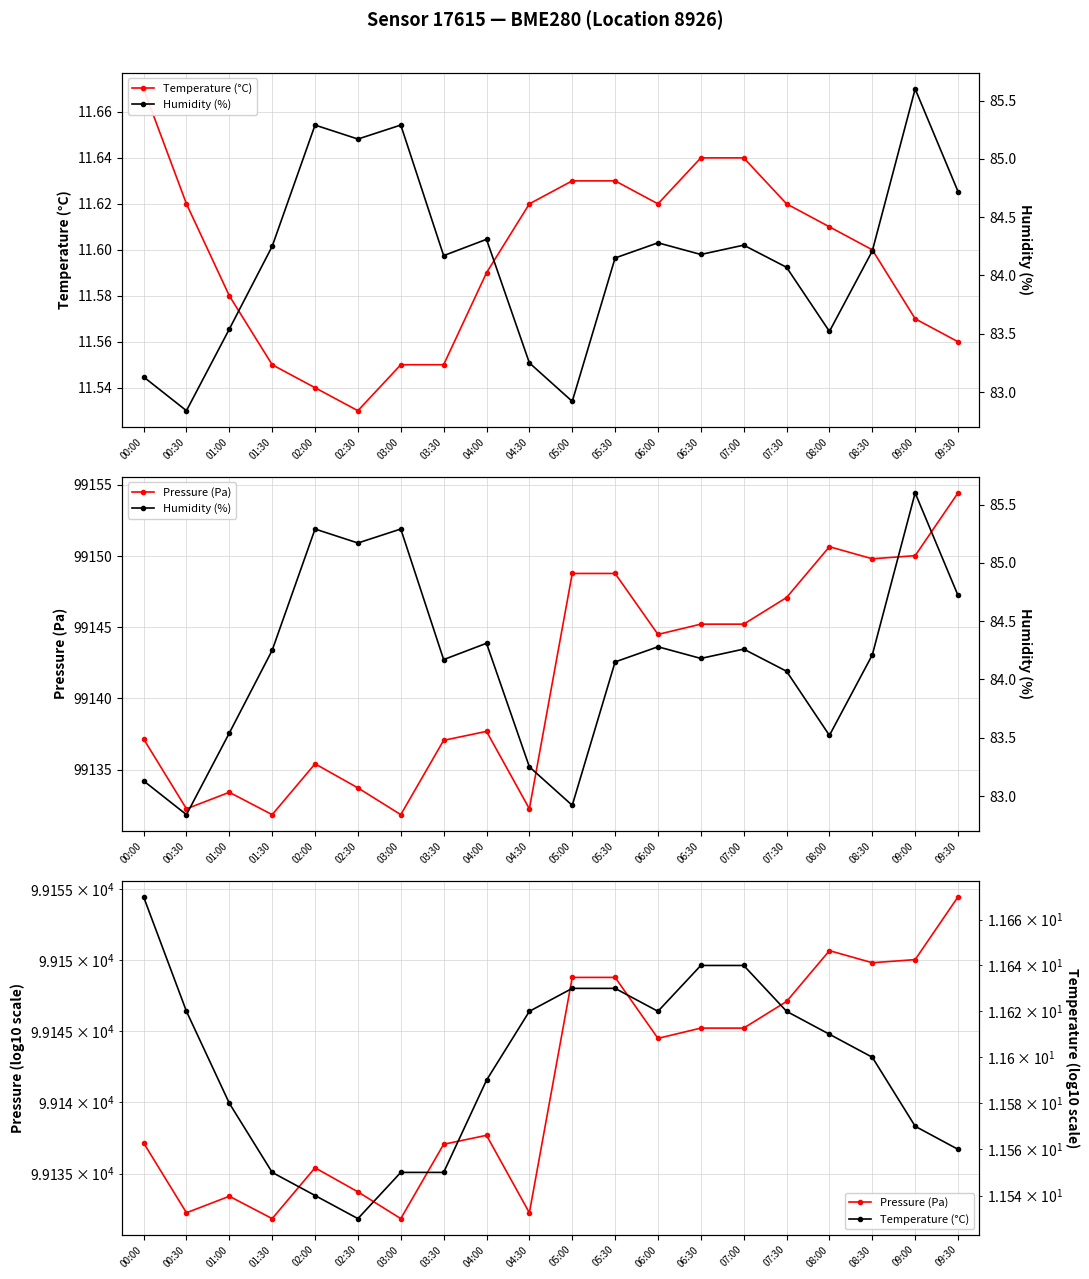

Count the Temperature (°C) values in the range 11 to 12.

20